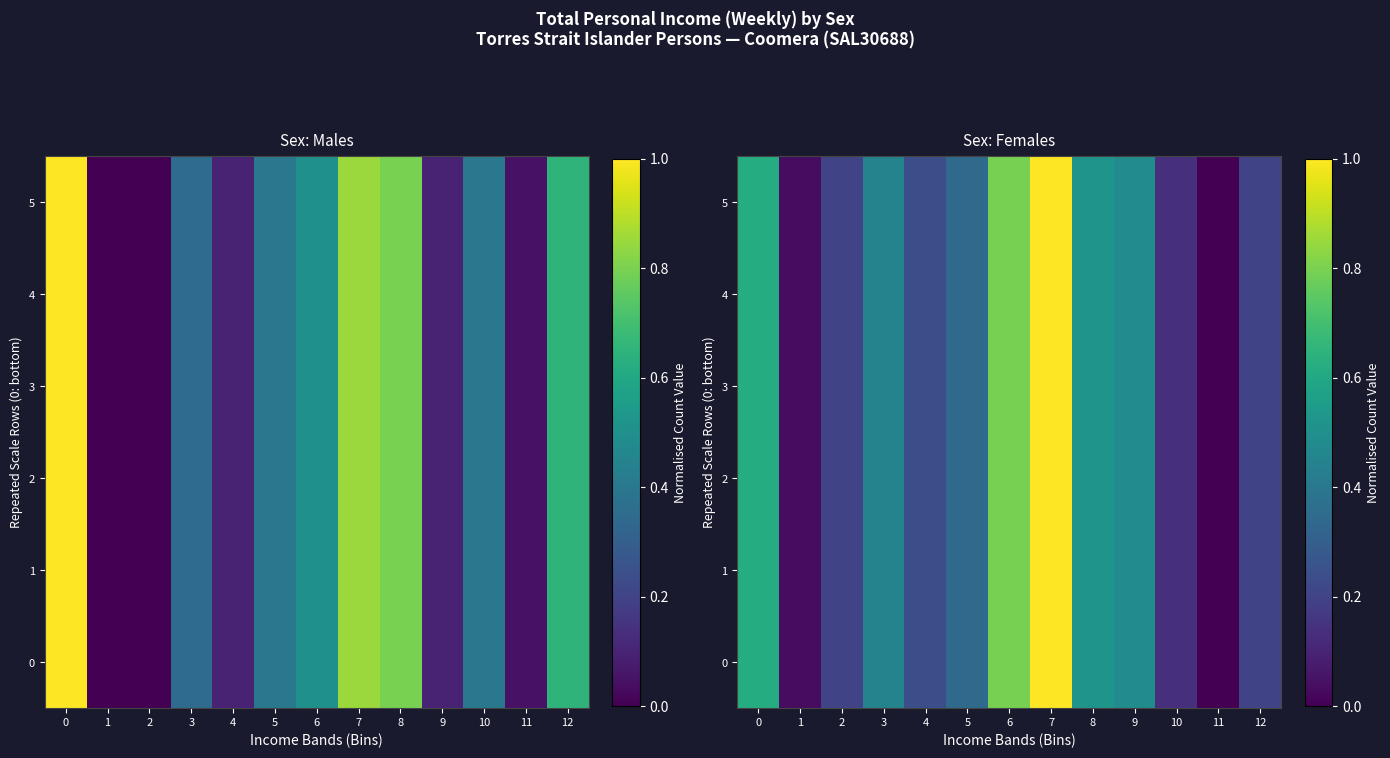

What is the total value across all series at 5?

2.1